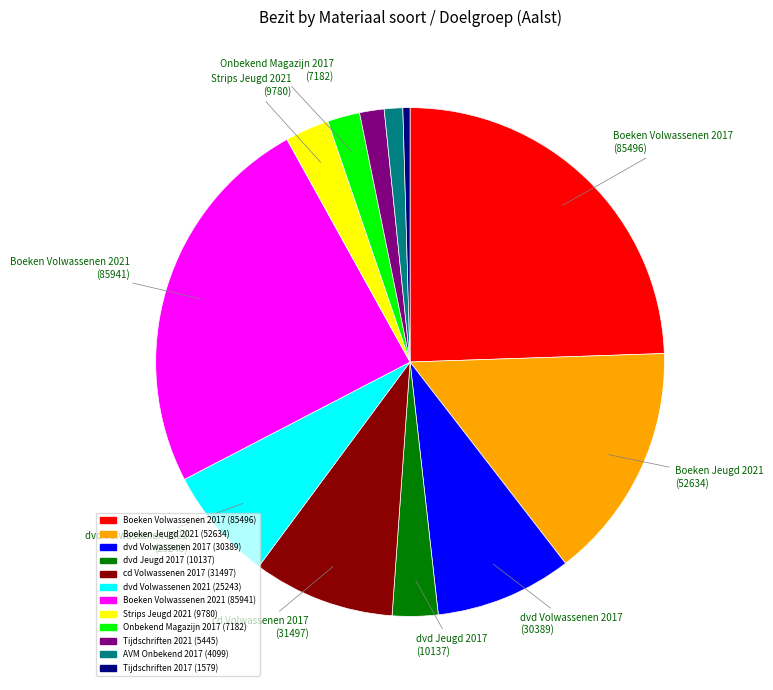

Is there a majority slice in this chart?

No